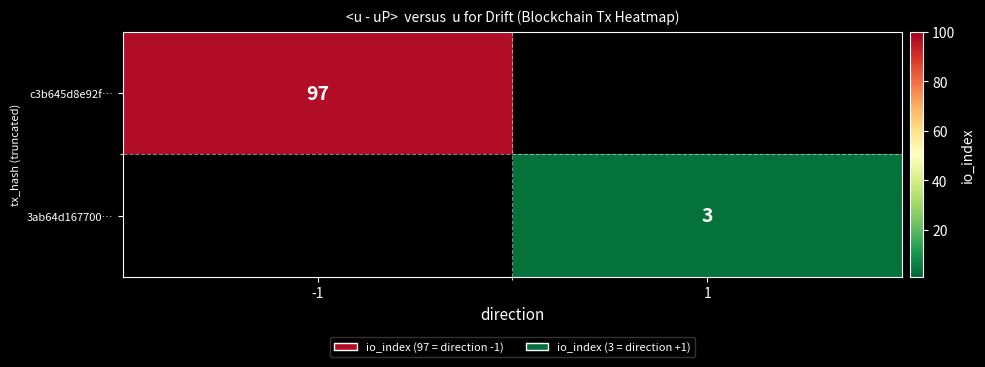

What is the maximum value shown in the chart?

97.0